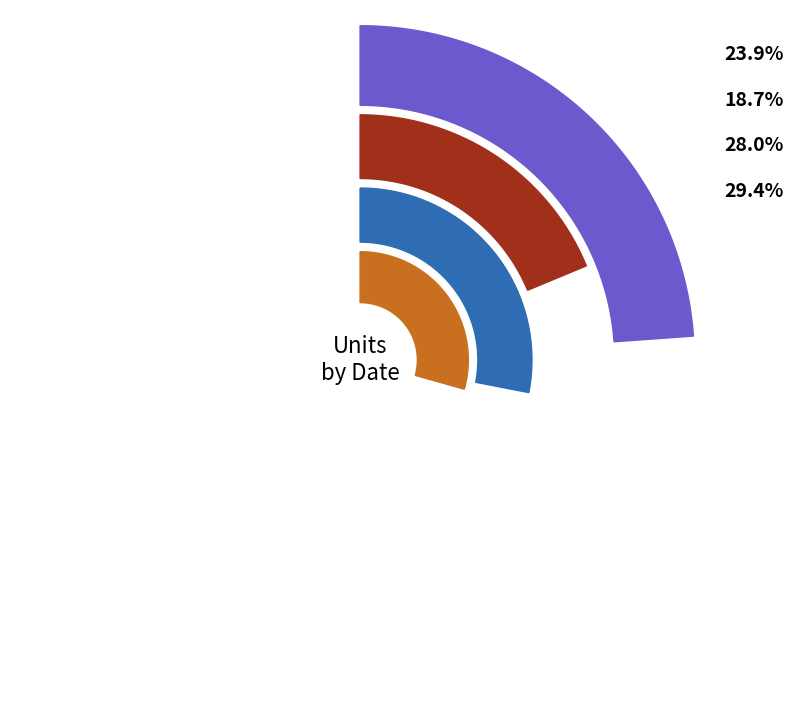

Is it true that 42745 is 19% of the pie?

False